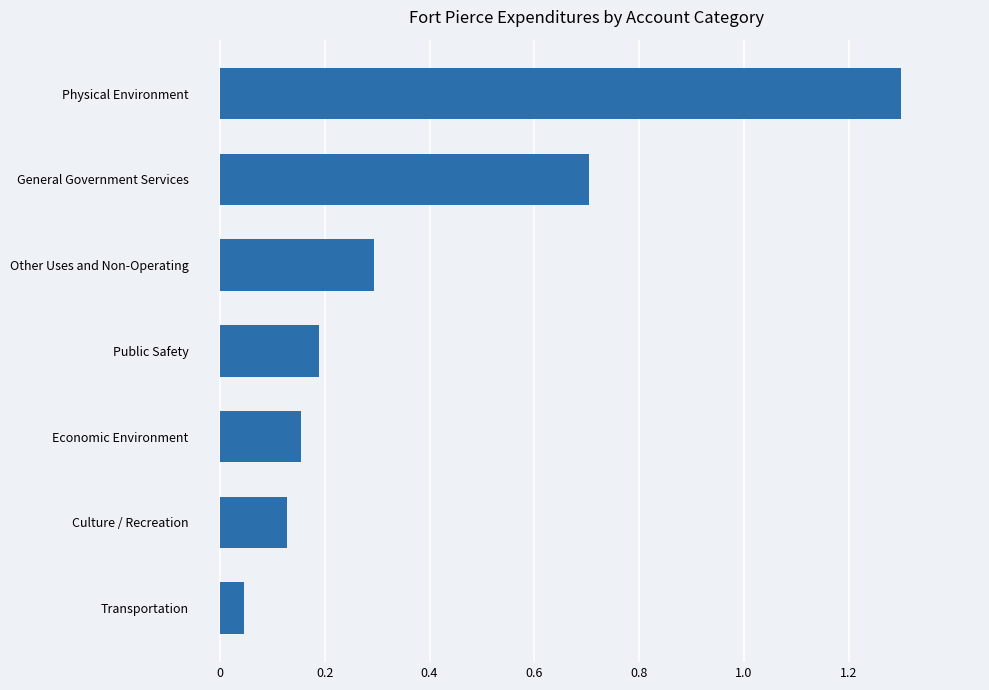

What is the average value?

0.4